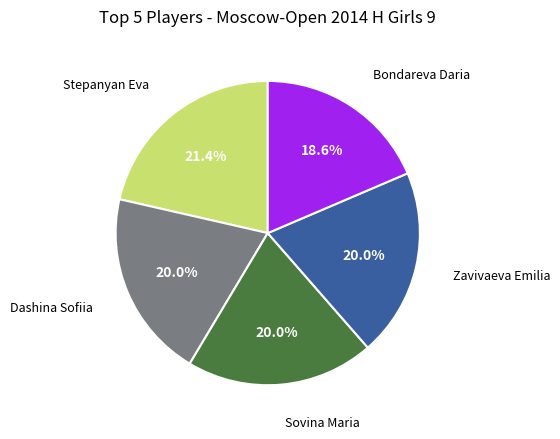

How many slices are in this pie chart?

5